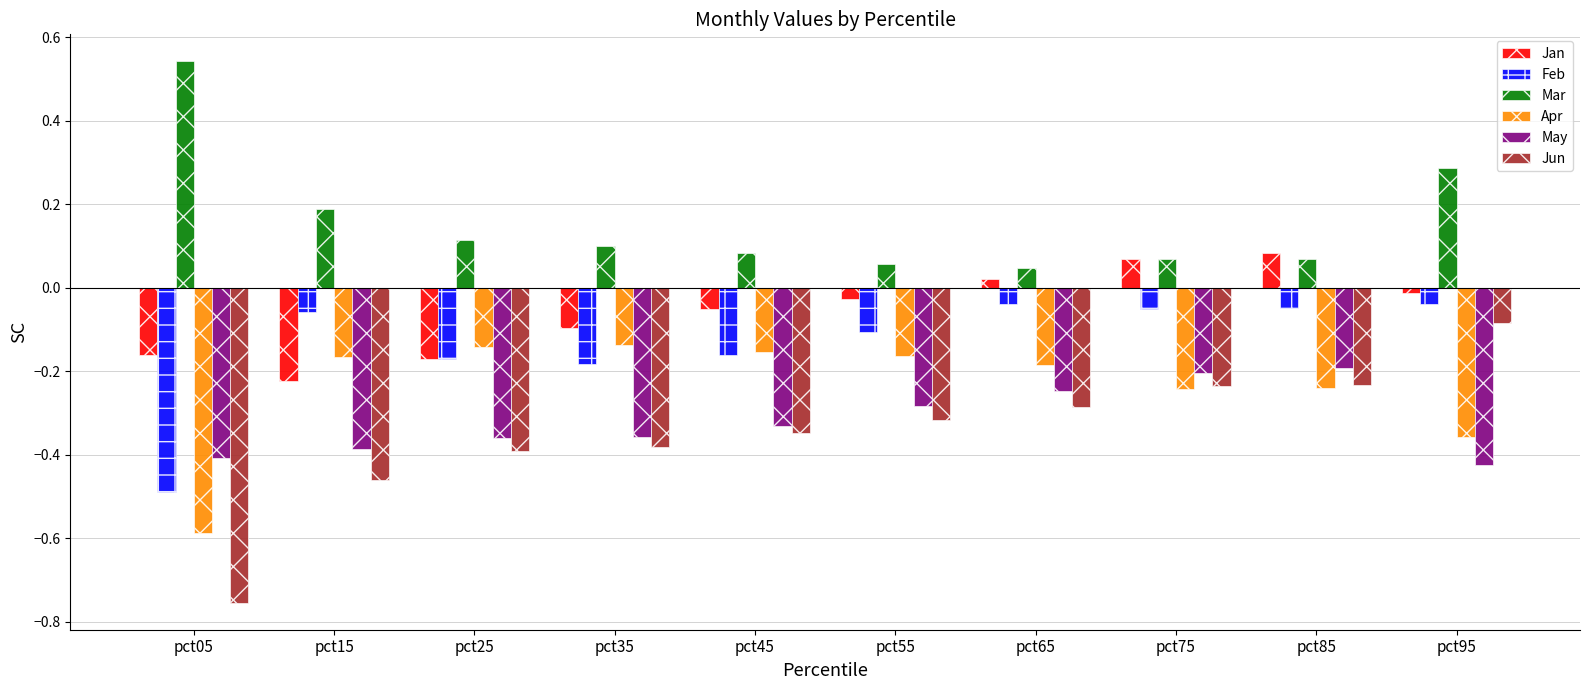

At how many categories does at least one series exceed 0?

10